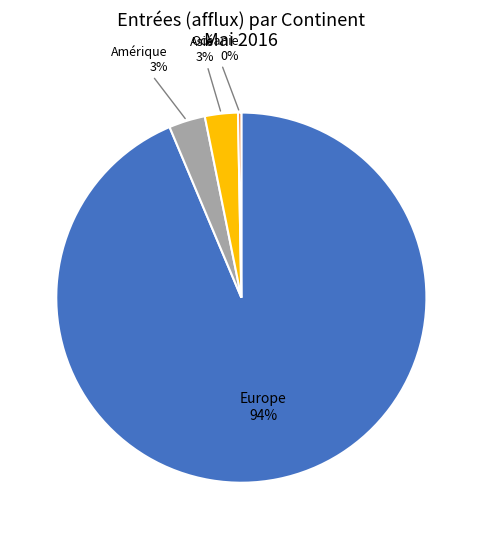

To the nearest percent, what is the average slice percentage?

25%